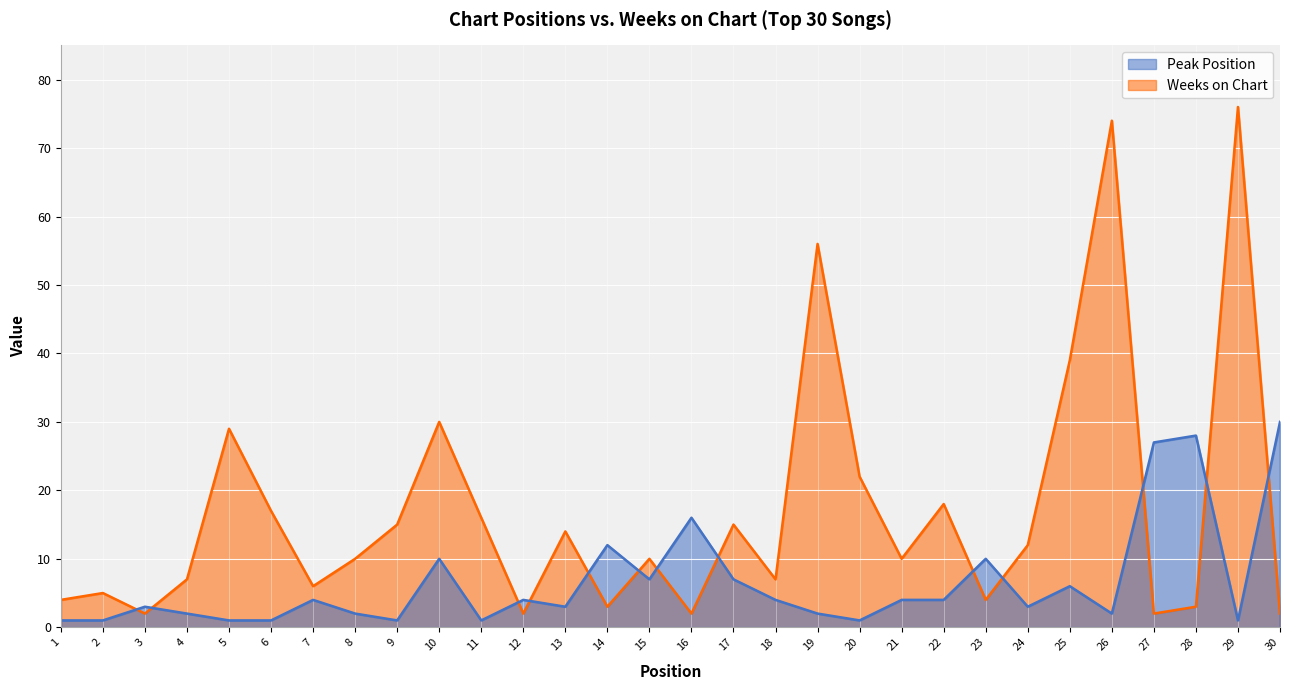

Where do Peak Position and Weeks on Chart first cross each other?

2 and 3